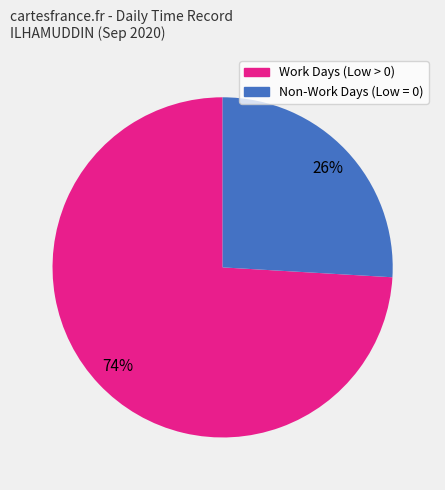

Is there a majority slice in this chart?

Yes